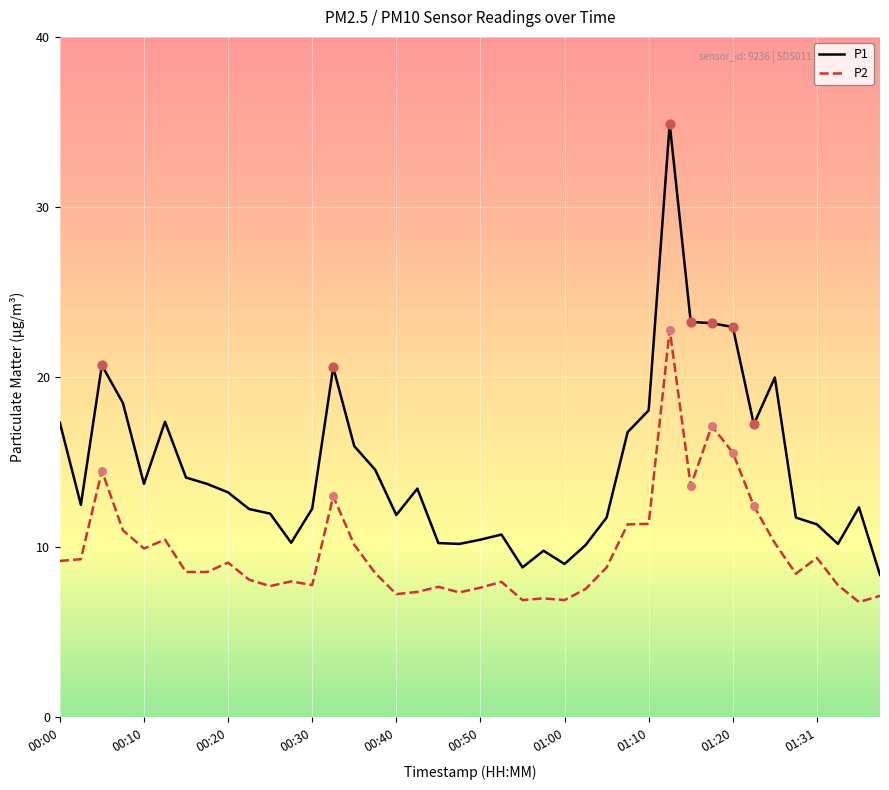

True or false: P1 and P2 cross at least once.

False